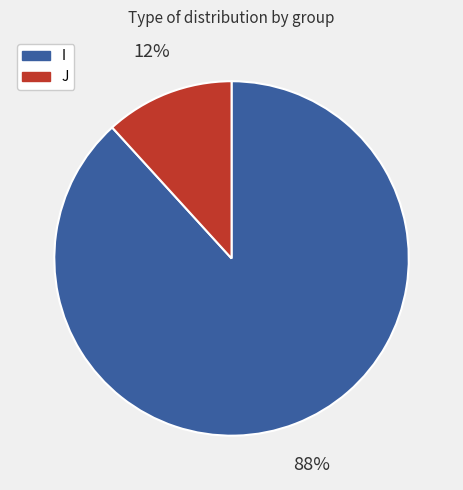

What is the ratio of the value at J to the value at I?

0.1